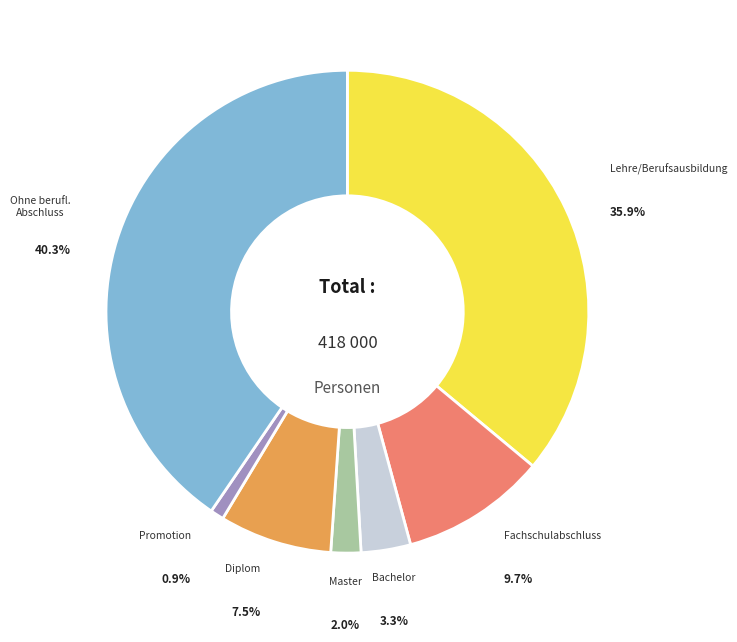

What percentage is the Ohne berufl. Bildungsabschluss slice, to the nearest percent?

40%